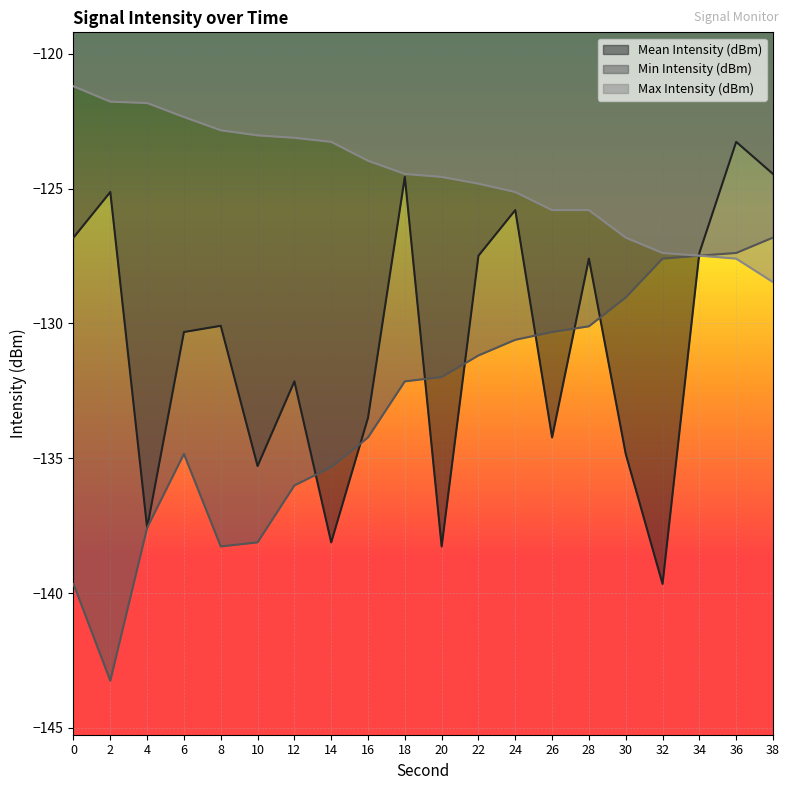

At how many categories does at least one series exceed -125?

14